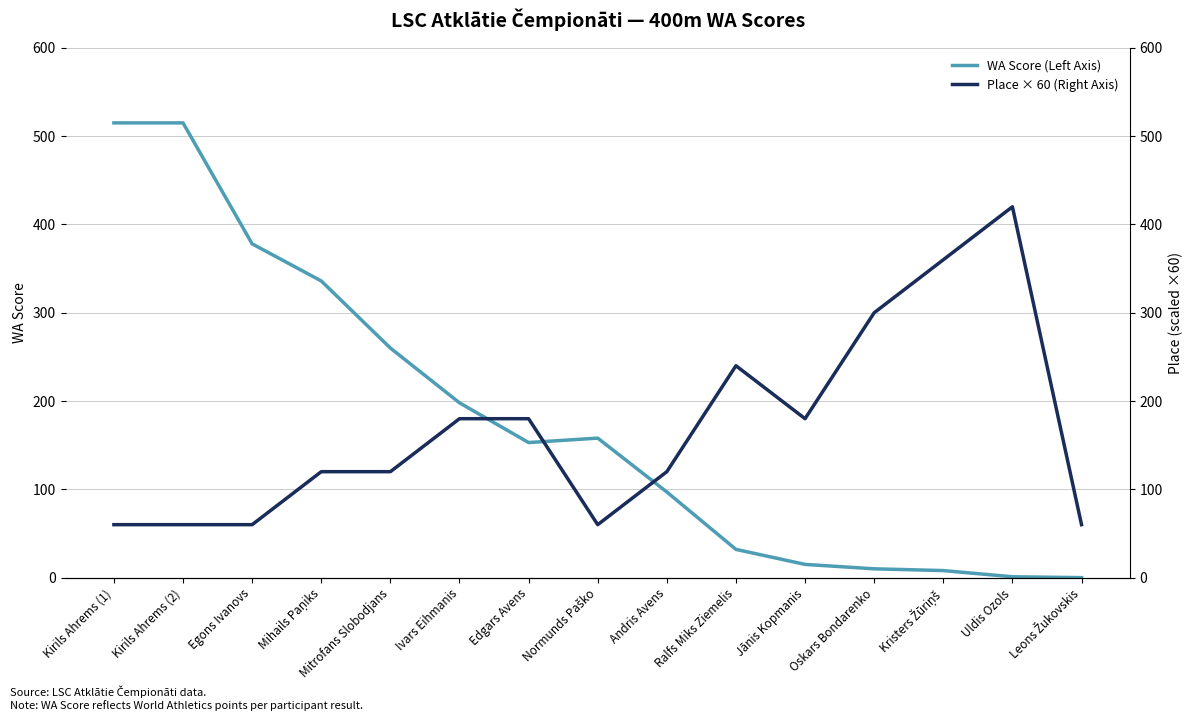

What is the spread (max minus min) of values at Oskars Bondarenko?

290